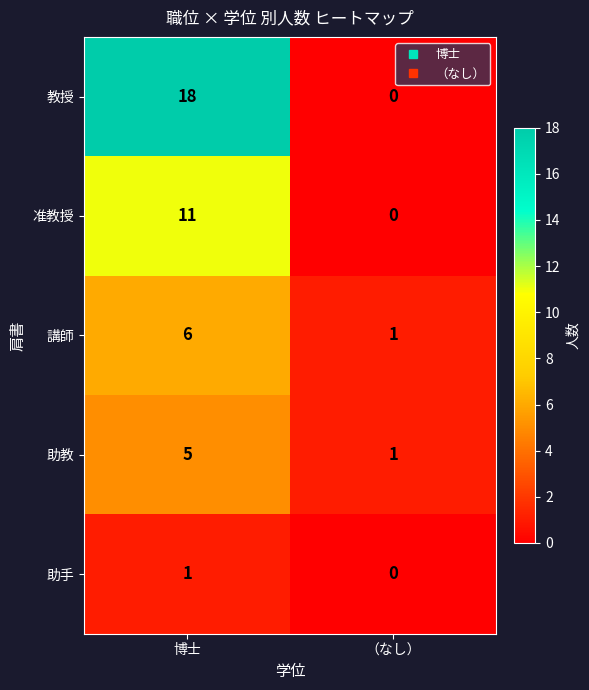

Which series has the largest range (max minus min)?

教授